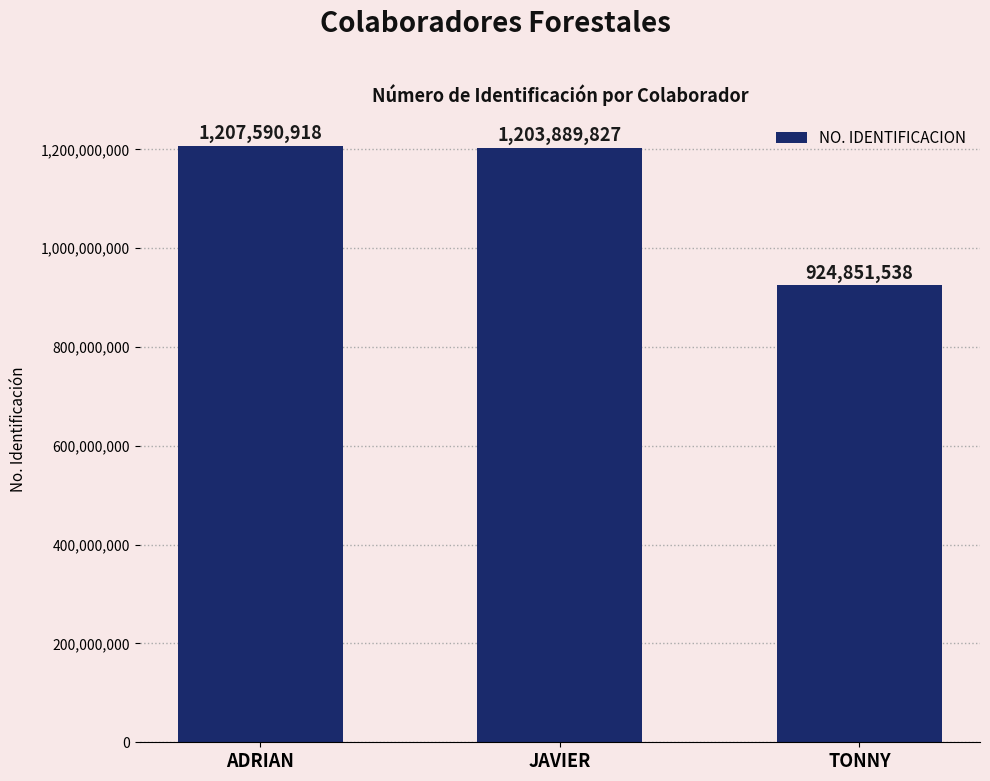

What is the ratio of the value at TONNY to the value at JAVIER?

0.8